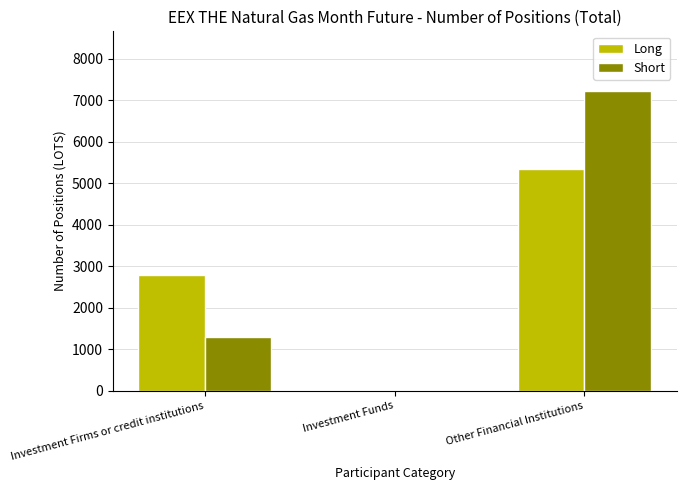

Count the number of categories in the chart.

3